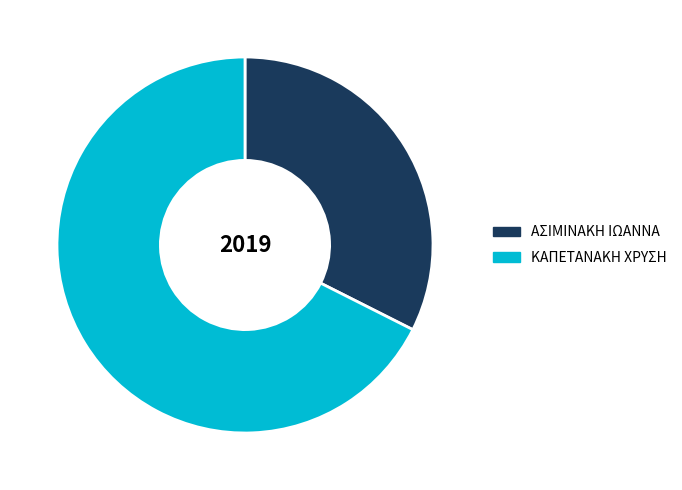

Is it true that ΑΣΙΜΙΝΑΚΗ ΙΩΑΝΝΑ is 32% of the pie?

True